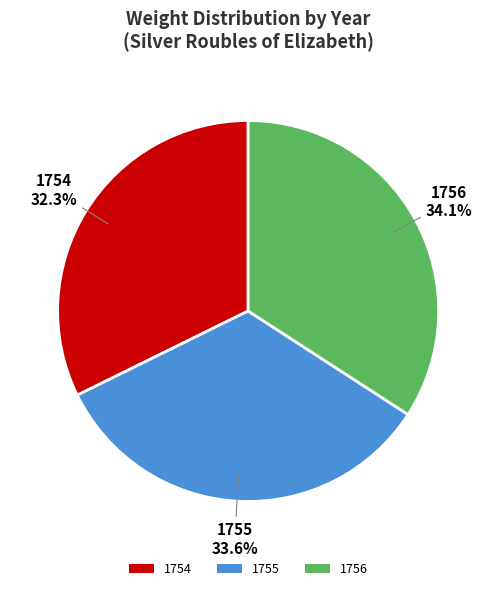

What percentage is the 1755 slice, to the nearest percent?

34%